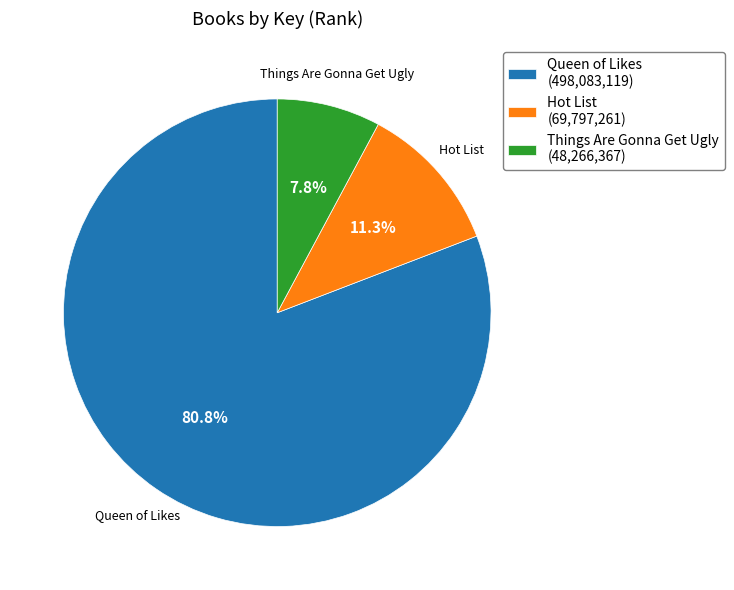

To the nearest percent, what is the average slice percentage?

33%